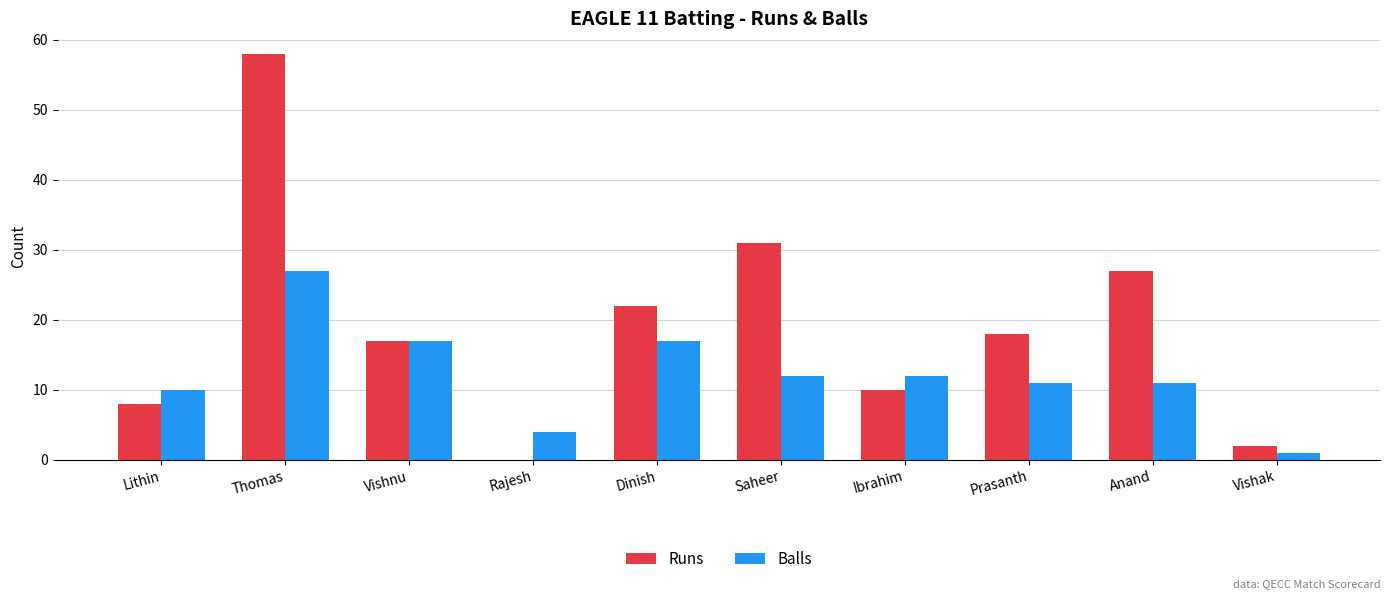

The Runs series shows 18 at Prasanth. True or false?

True